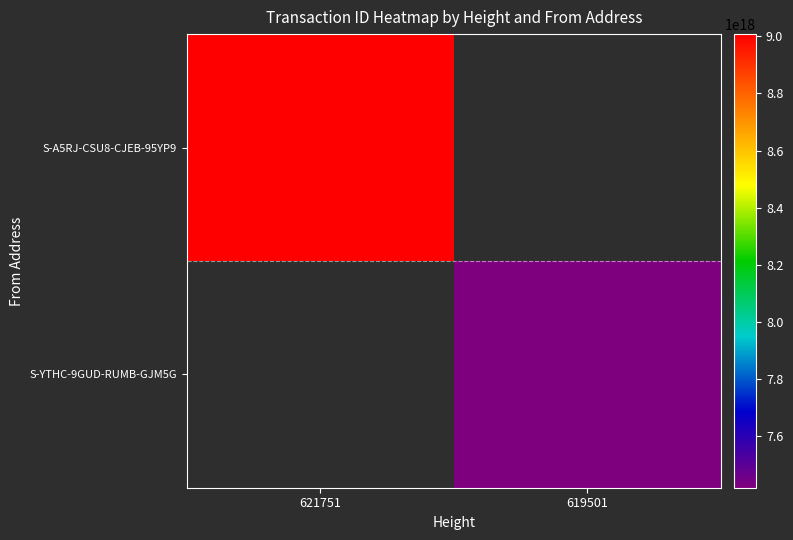

Reading right to left, what are all the values shown in this chart?

S-A5RJ-CSU8-CJEB-95YP9: 619501=0	621751=9007266269898254336
S-YTHC-9GUD-RUMB-GJM5G: 619501=7420135024838333440	621751=0